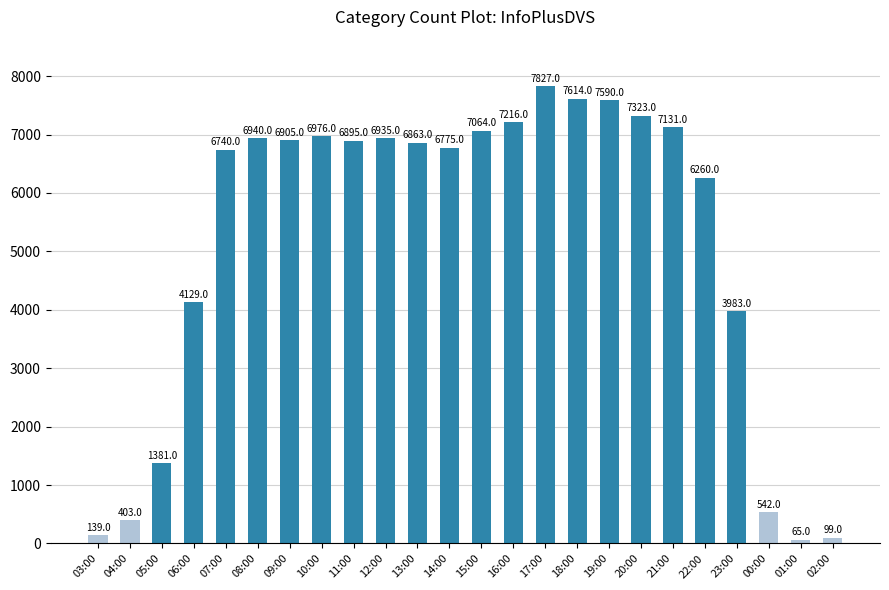

At which category does the chart reach its peak across all series?

17:00